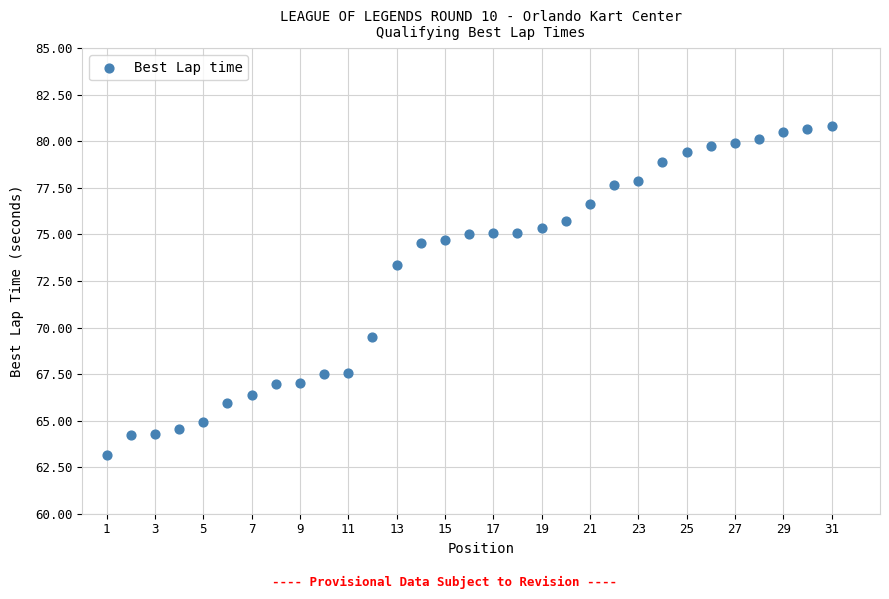

What is the range of X values (max minus min)?

30.0